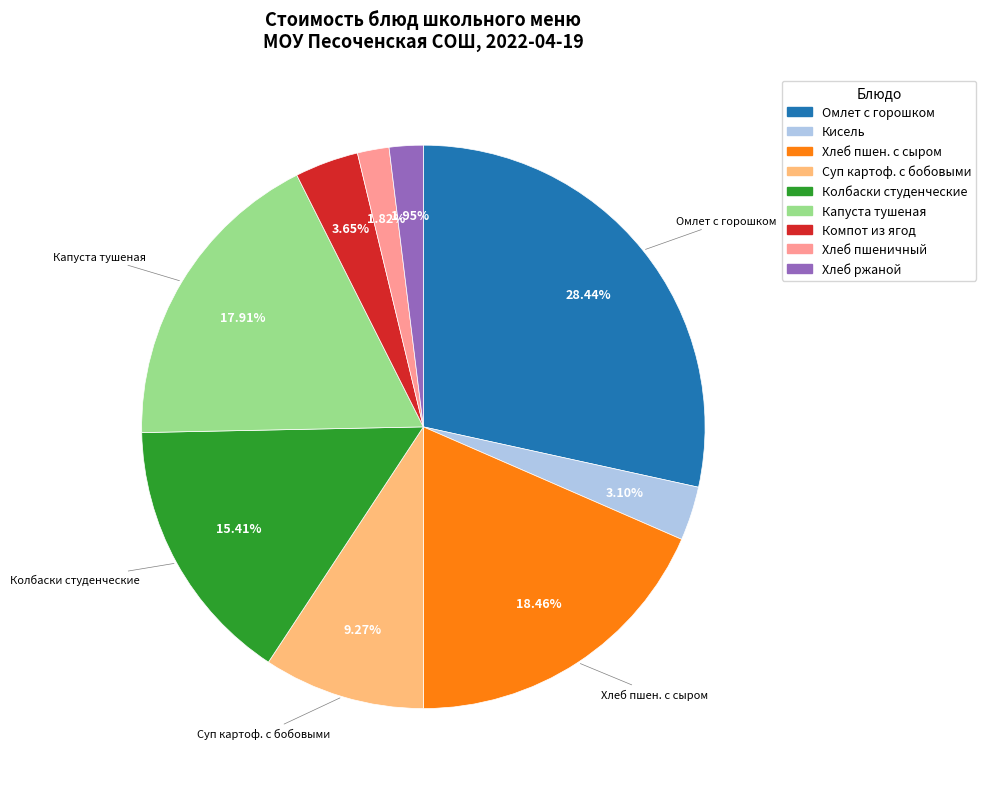

Does any single category account for the majority?

No